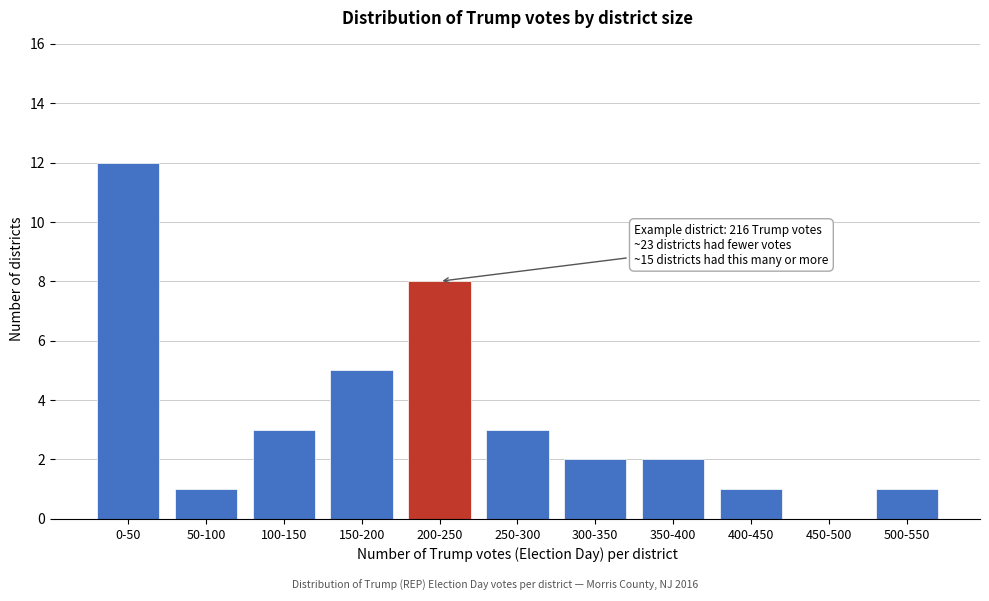

Reading left to right, extract all data points from this chart.

0-50=12	50-100=1	100-150=3	150-200=5	200-250=8	250-300=3	300-350=2	350-400=2	400-450=1	450-500=0	500-550=1